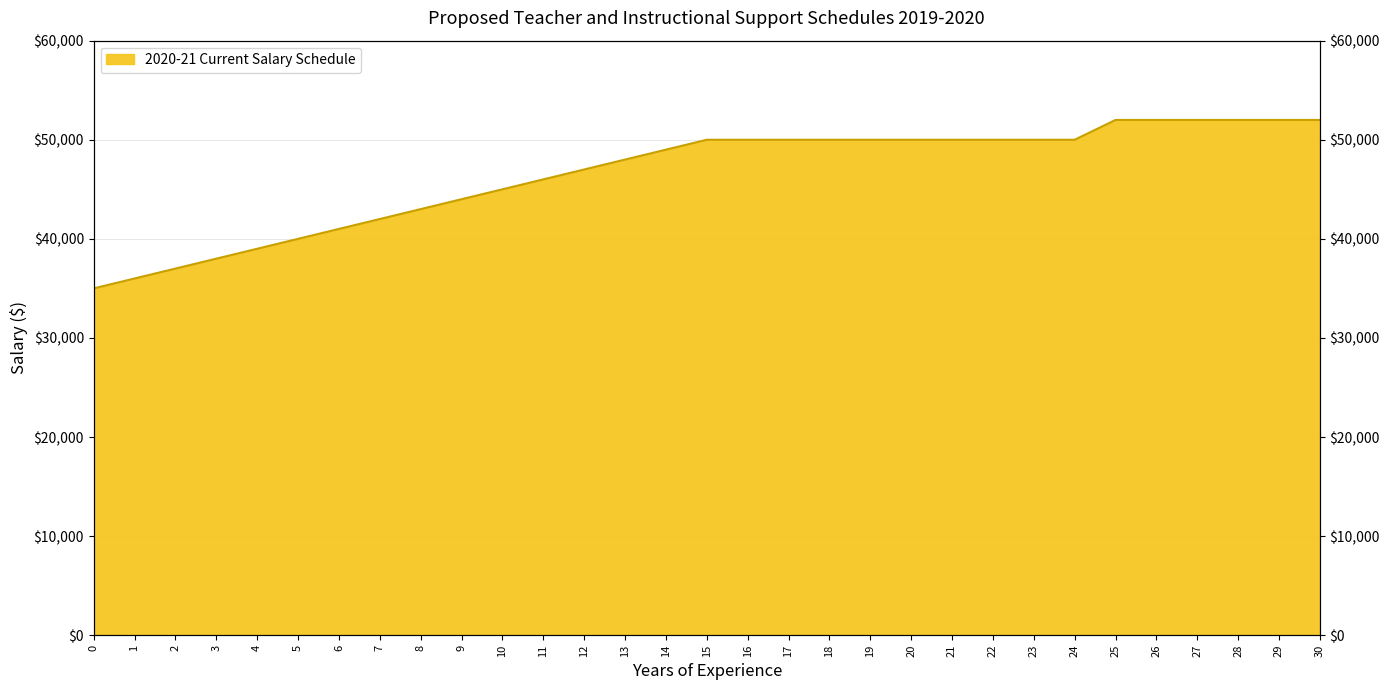

Between 11 and 20, which is larger?

20